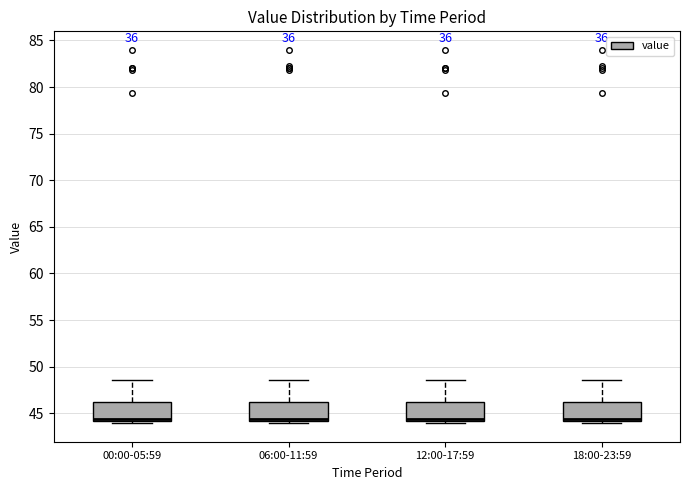

Reading left to right, transcribe this box plot: for each box, give where its median line is, the range the box spans, and where its two whiskers end, as read against the y-axis. The values are not printed on the chart, so give them approximately, as read against the axis.

00:00-05:59: median 44.5, box 44.0 to 46.0, whiskers 44.0 (just below the box's lower edge) to 48.5
06:00-11:59: median 44.5, box 44.0 to 46.0, whiskers 44.0 (just below the box's lower edge) to 48.5
12:00-17:59: median 44.5, box 44.0 to 46.0, whiskers 44.0 (just below the box's lower edge) to 48.5
18:00-23:59: median 44.5, box 44.0 to 46.0, whiskers 44.0 (just below the box's lower edge) to 48.5